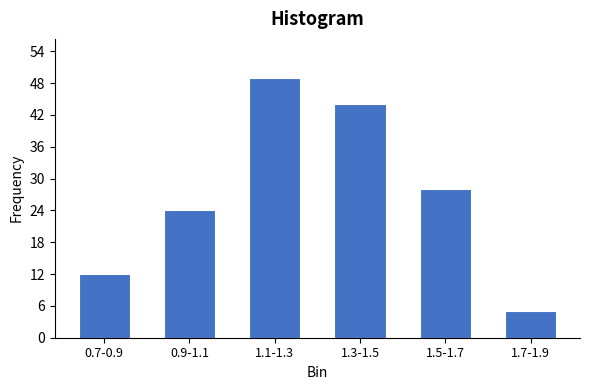

Reading left to right, list all the values displayed in this chart.

0.7-0.9=12	0.9-1.1=24	1.1-1.3=49	1.3-1.5=44	1.5-1.7=28	1.7-1.9=5